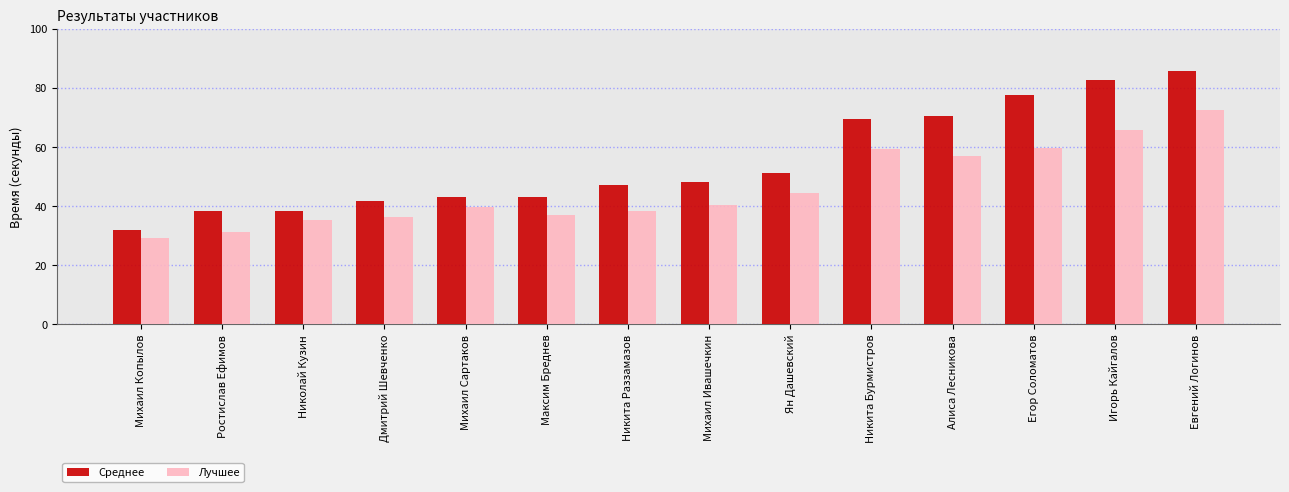

Is the value of Лучшее at Николай Кузин greater than the value of Среднее at Михаил Сартаков?

No